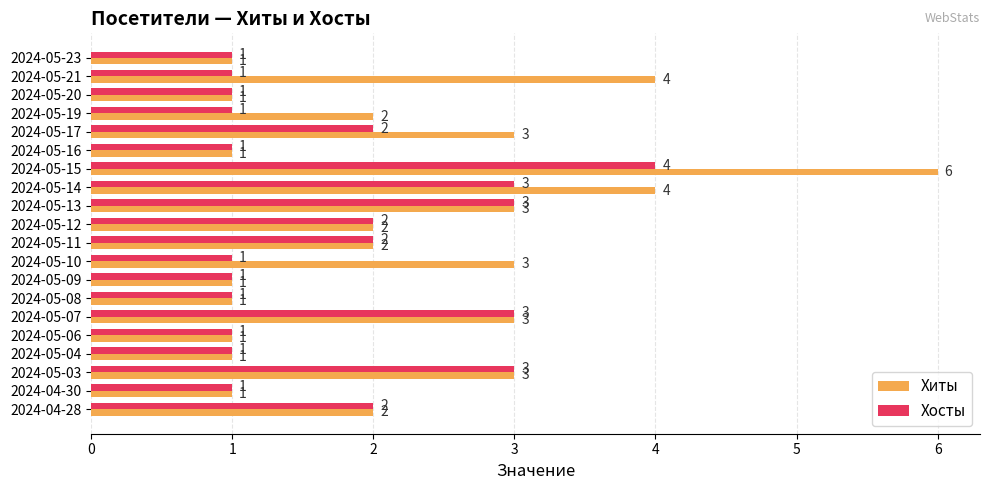

At 2024-05-17, list the series in order from largest to smallest.

Хиты, Хосты